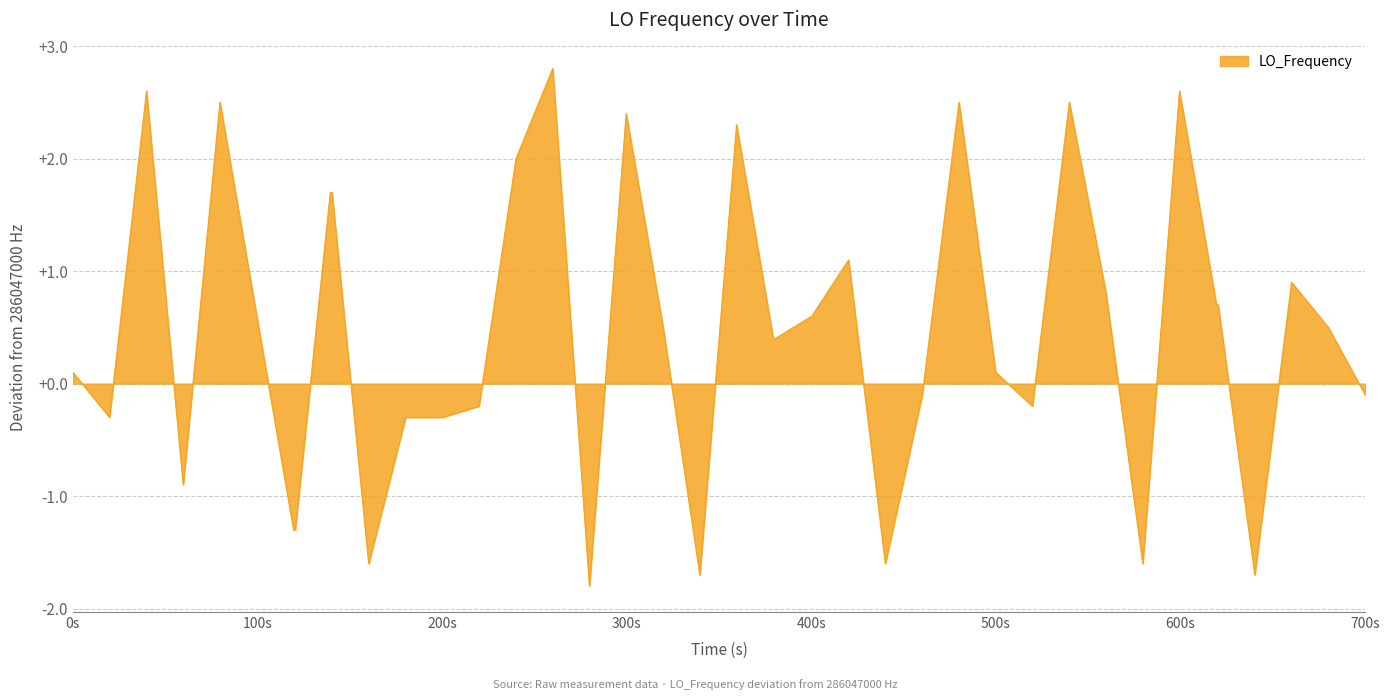

What is the greatest value displayed?

2.8